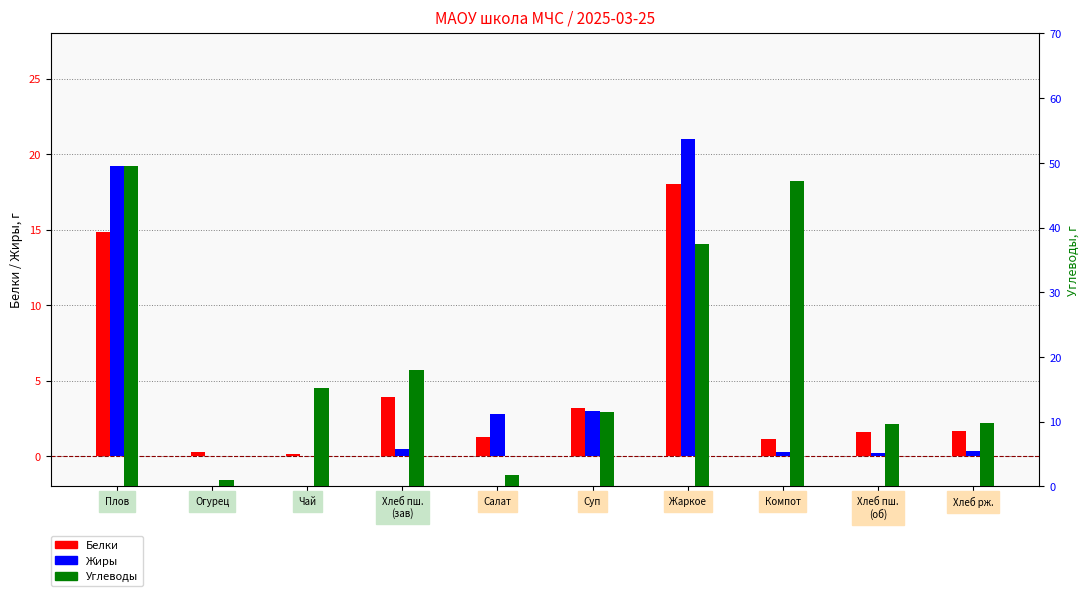

True or false: Жиры has a value of 21.0 at Жаркое.

True